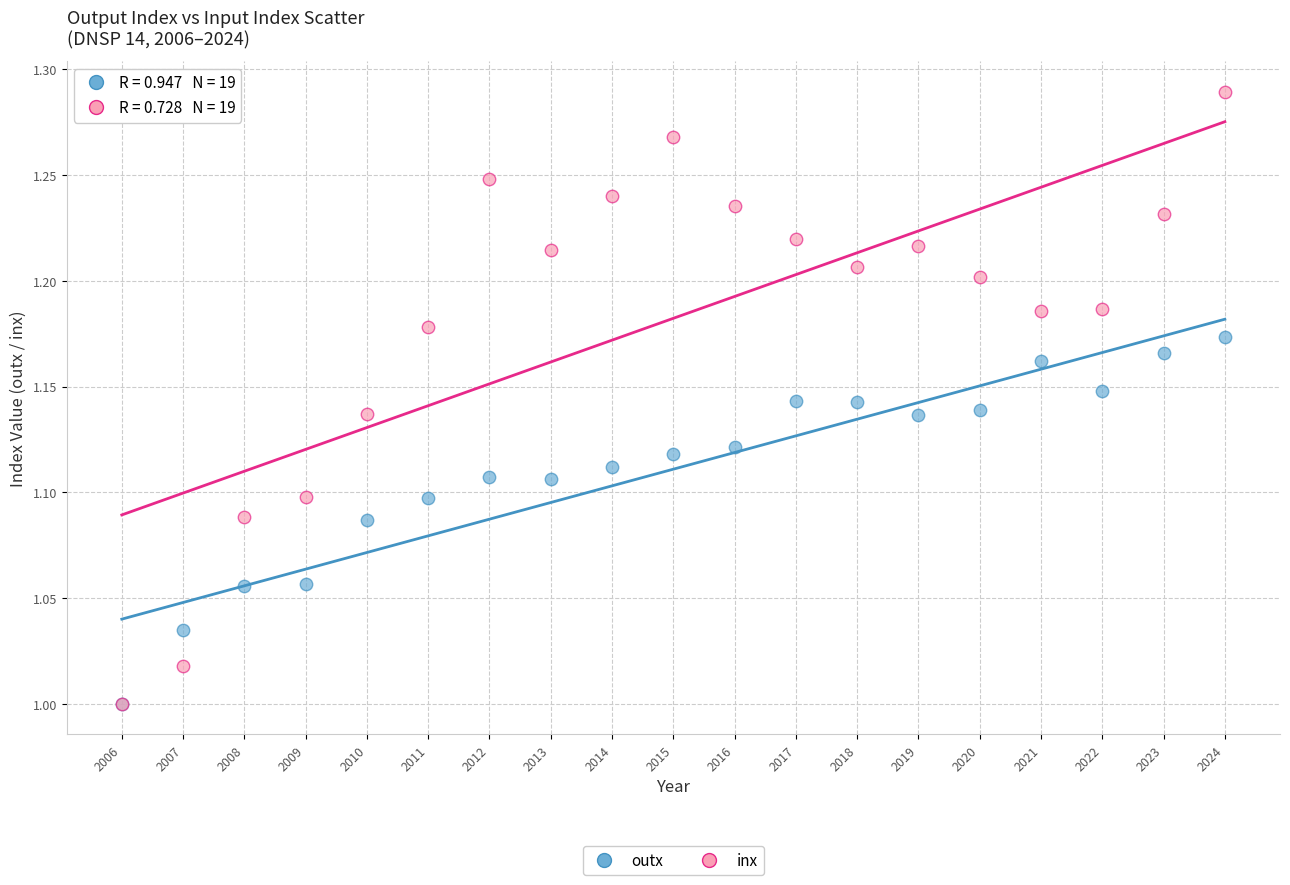

What are all the series names shown in the legend?

outx, inx